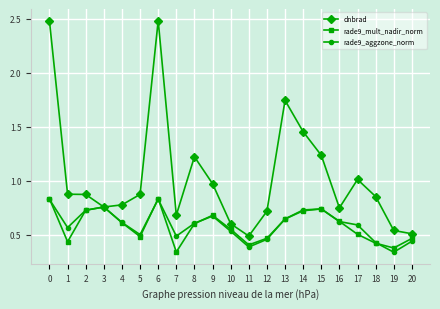

True or false: rade9_aggzone_norm has more than 2 interior local peaks.

True